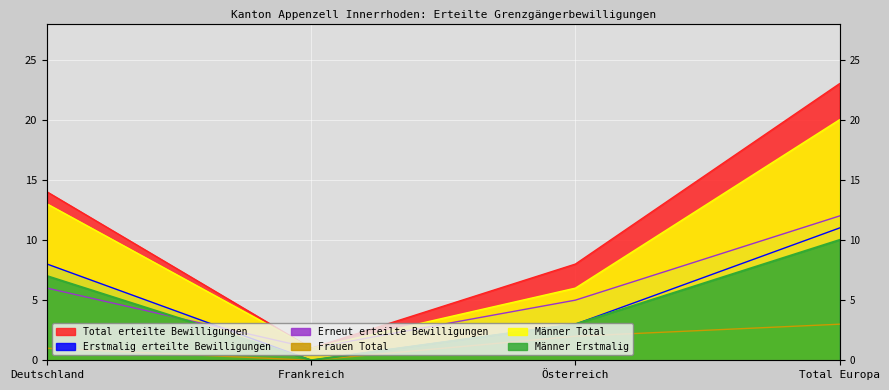

At Frankreich, list the series in order from largest to smallest.

Total erteilte Bewilligungen, Erneut erteilte Bewilligungen, Männer Total, Erstmalig erteilte Bewilligungen, Frauen Total, Männer Erstmalig